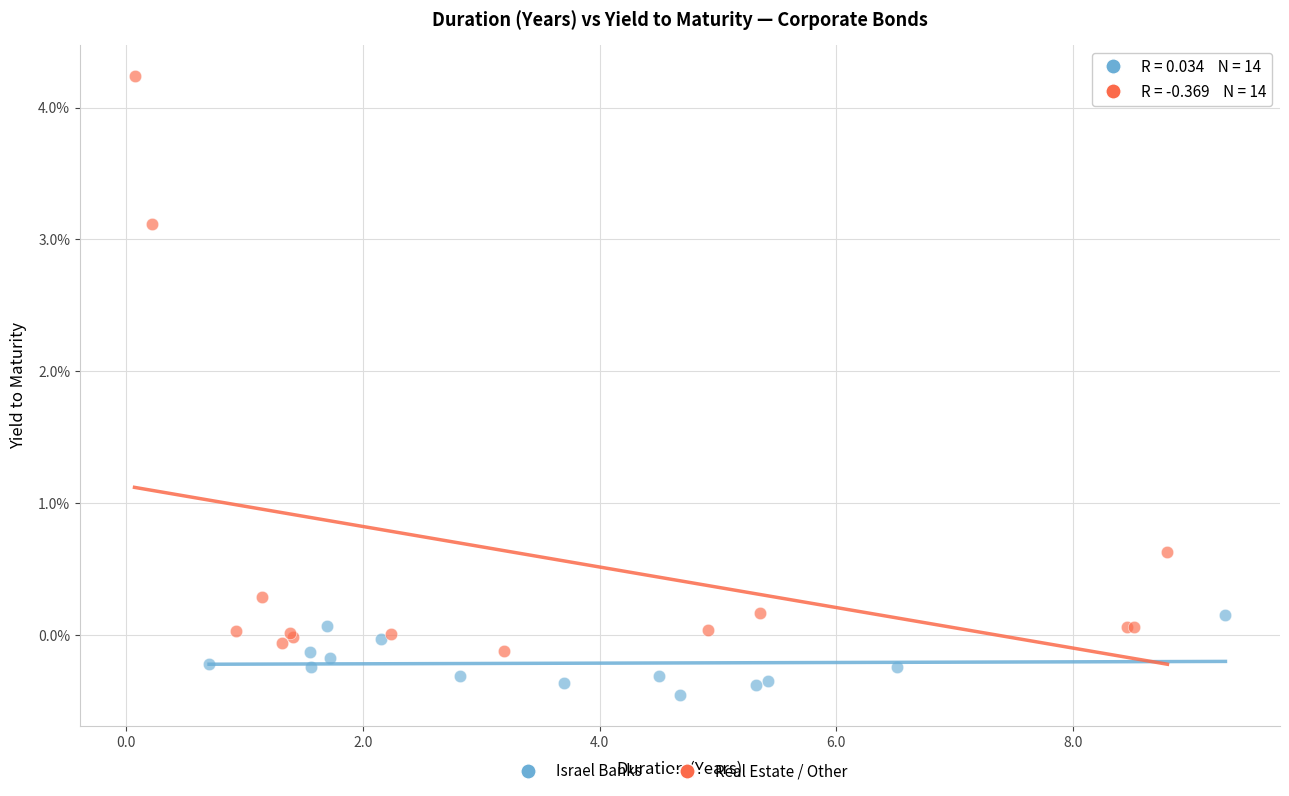

What are all the series names shown in the legend?

Israel Banks, Real Estate / Other